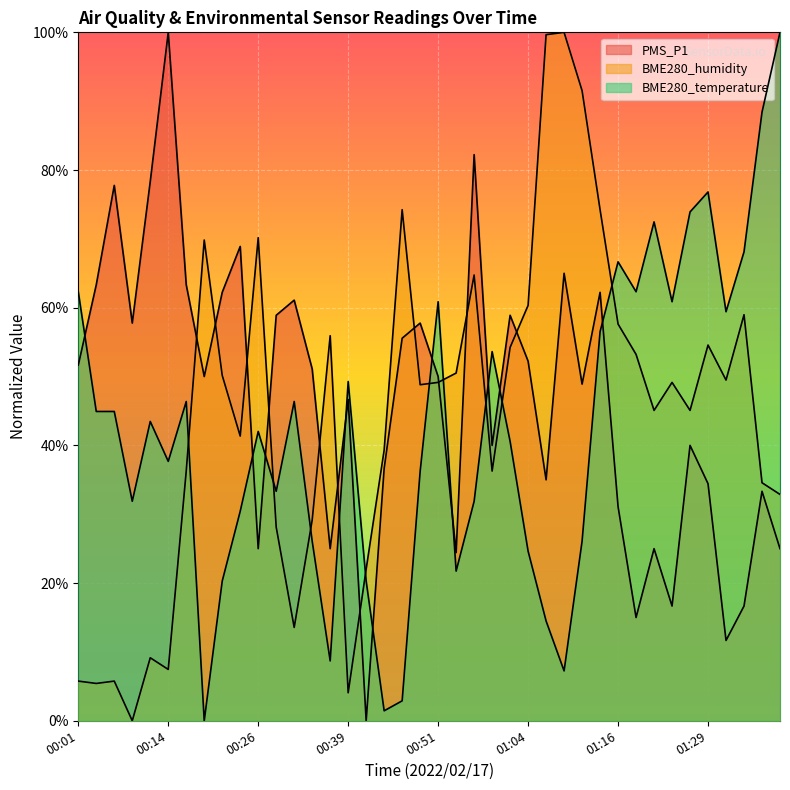

Rank the series at 01:29 from highest to lowest value.

BME280_temperature, BME280_humidity, PMS_P1